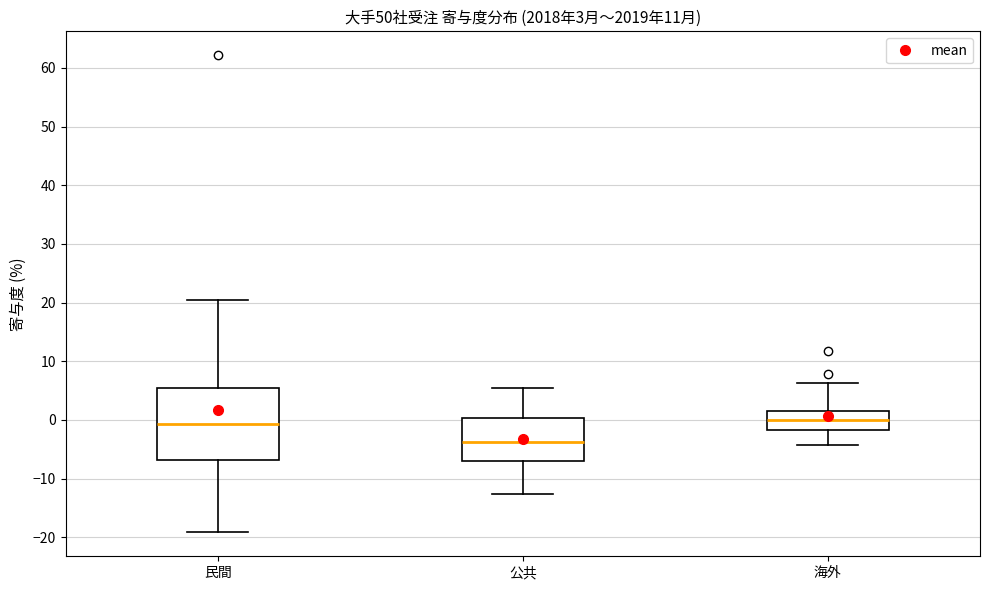

Comparing the boxes themselves (not the whiskers), which one is the tallest?

民間